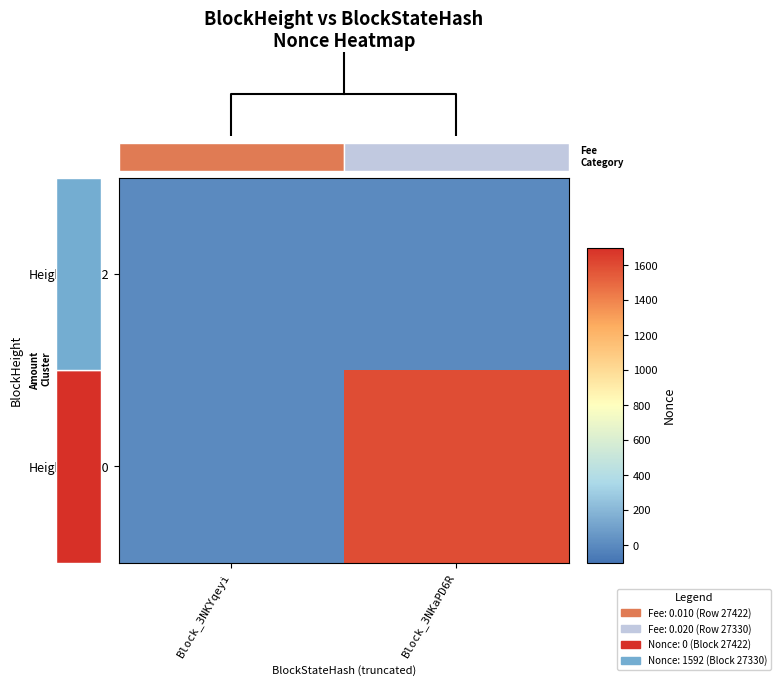

What is the difference between the Height_27330 values at Block_3NKYqeyi and Block_3NKaPD6R?

1592